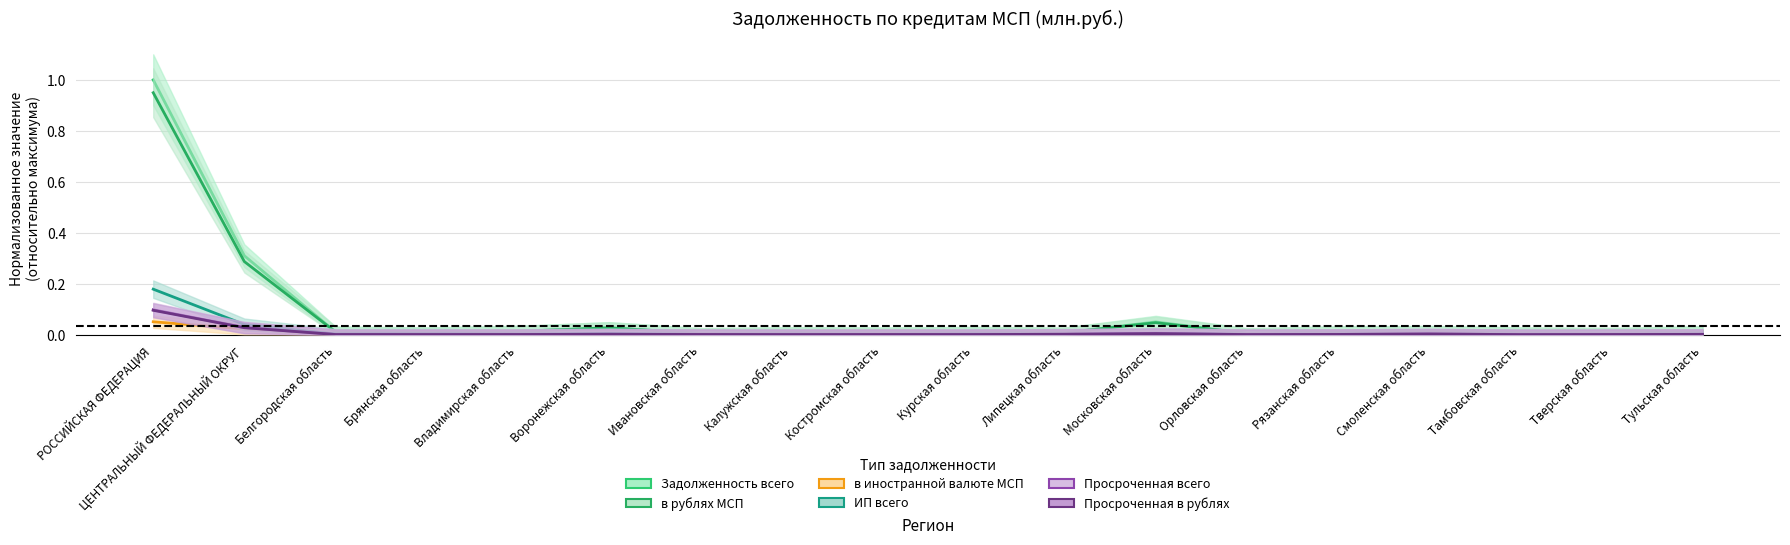

What is the label of the 7th point from the left?

Ивановская область